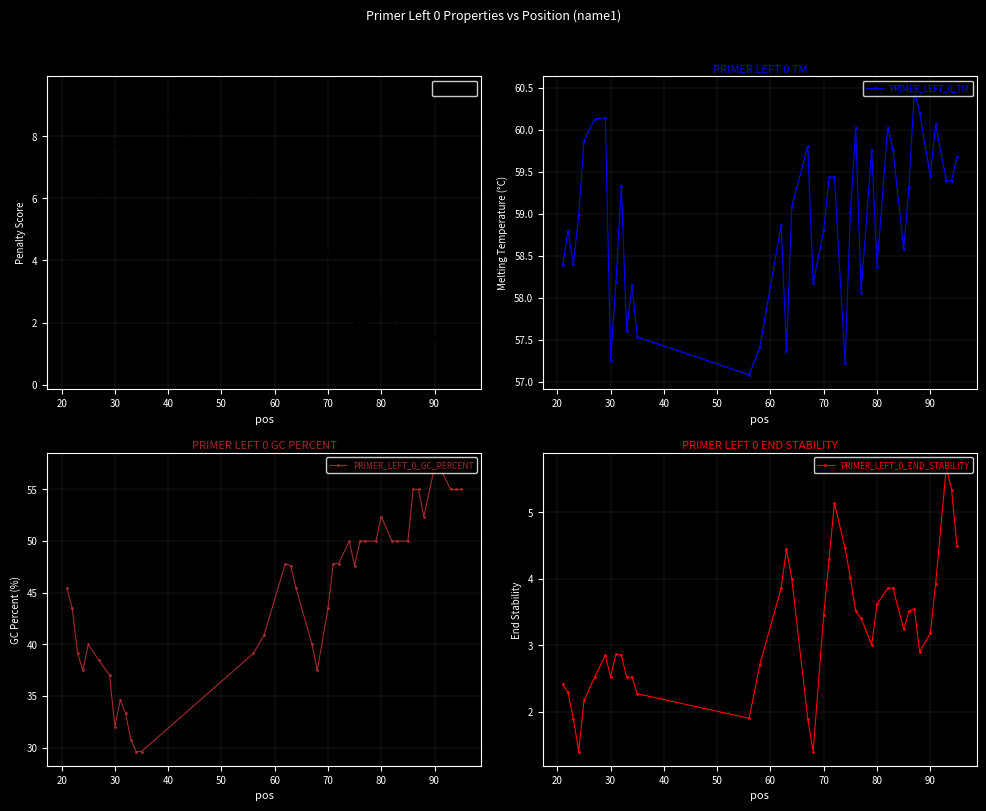

True or false: pen has more than 2 points higher than both neighbors.

True